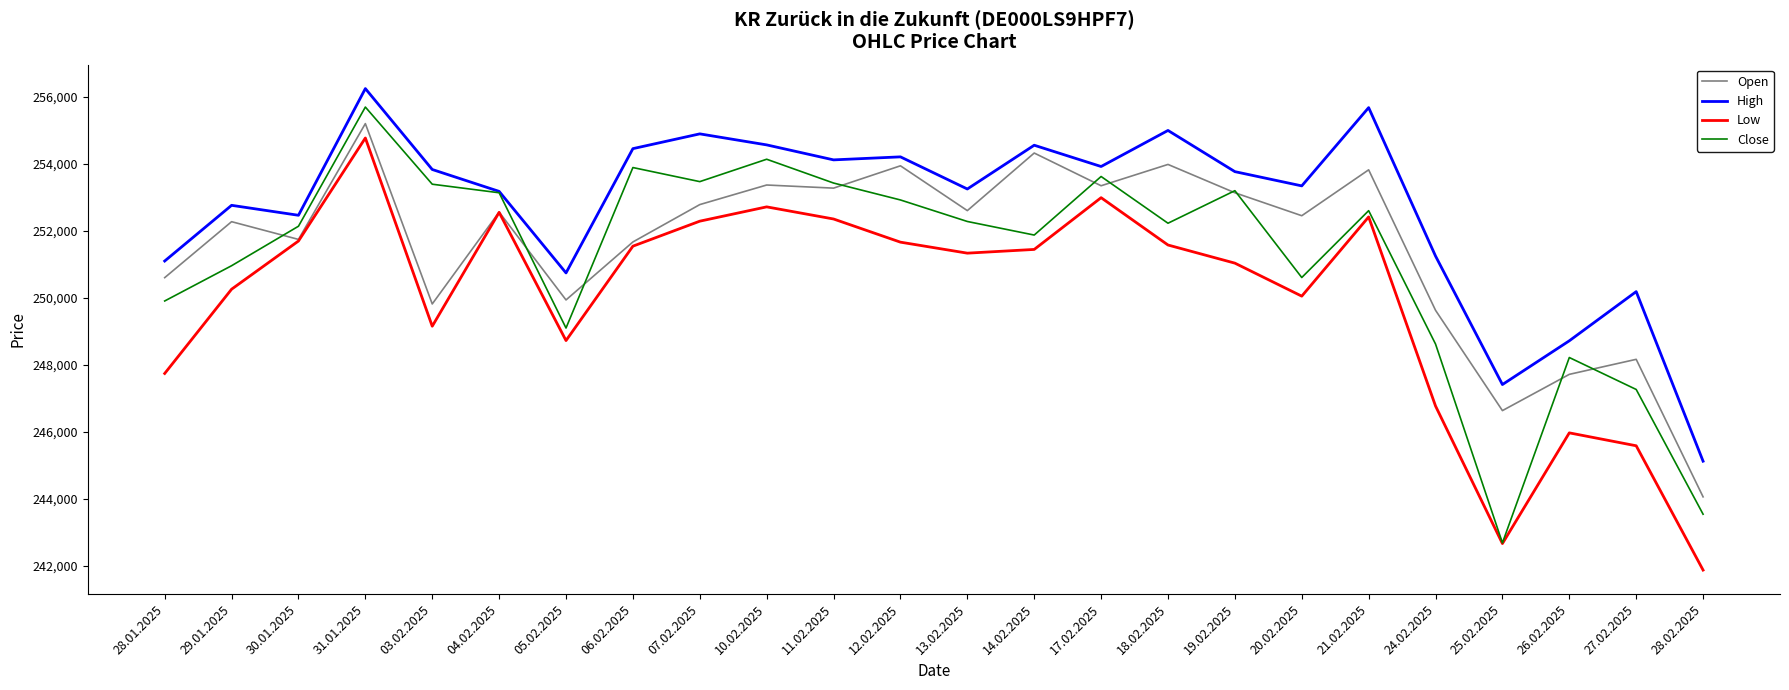

True or false: High has a value of 381442 at 21.02.2025.

False